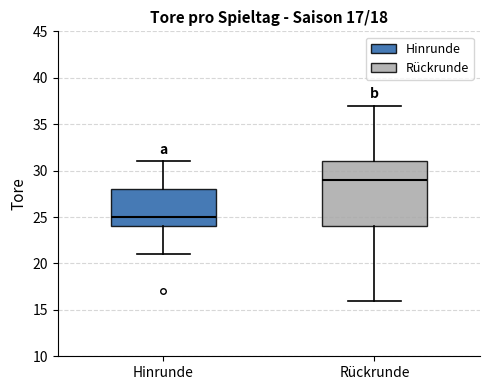

Comparing the boxes themselves (not the whiskers), which one is the tallest?

Rückrunde